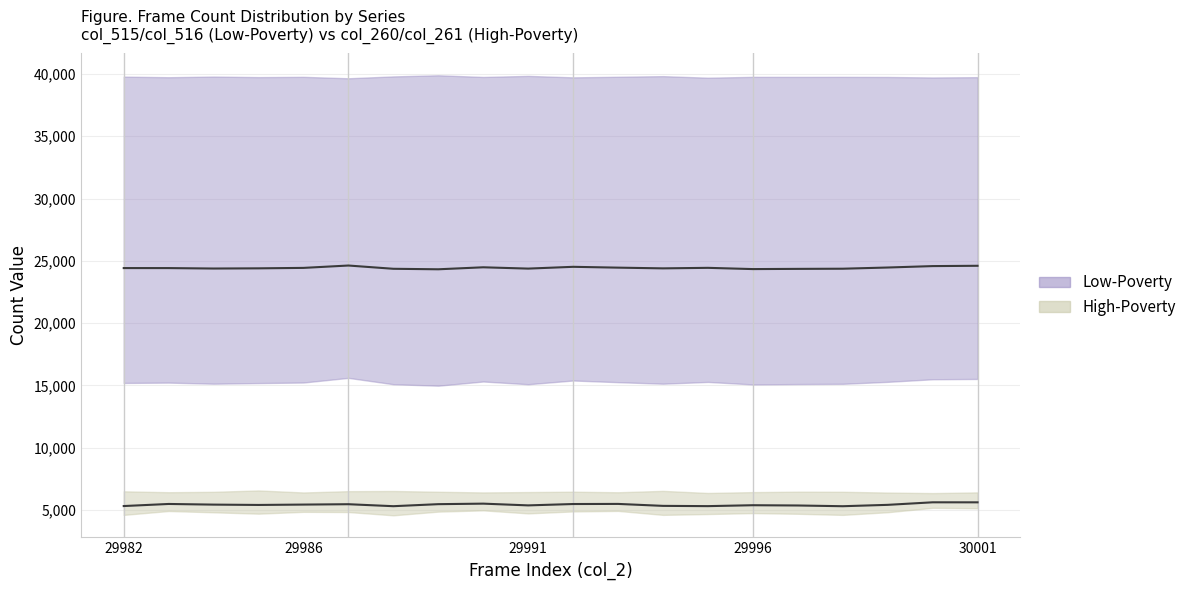

What is the difference between the col_515 values at 29984 and 29986?

51